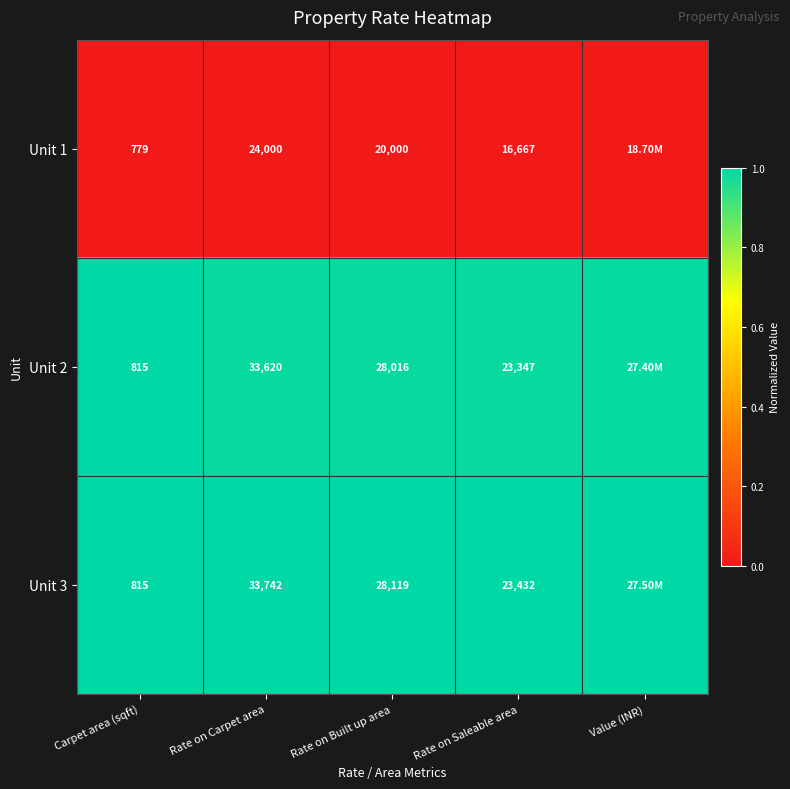

Is the value of Unit 3 at Rate on Carpet area greater than the value of Unit 2 at Rate on Carpet area?

Yes